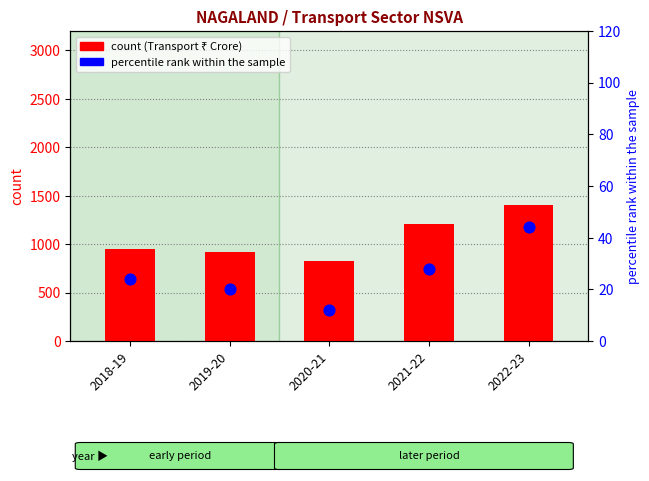

Which series reaches the maximum Y coordinate?

count